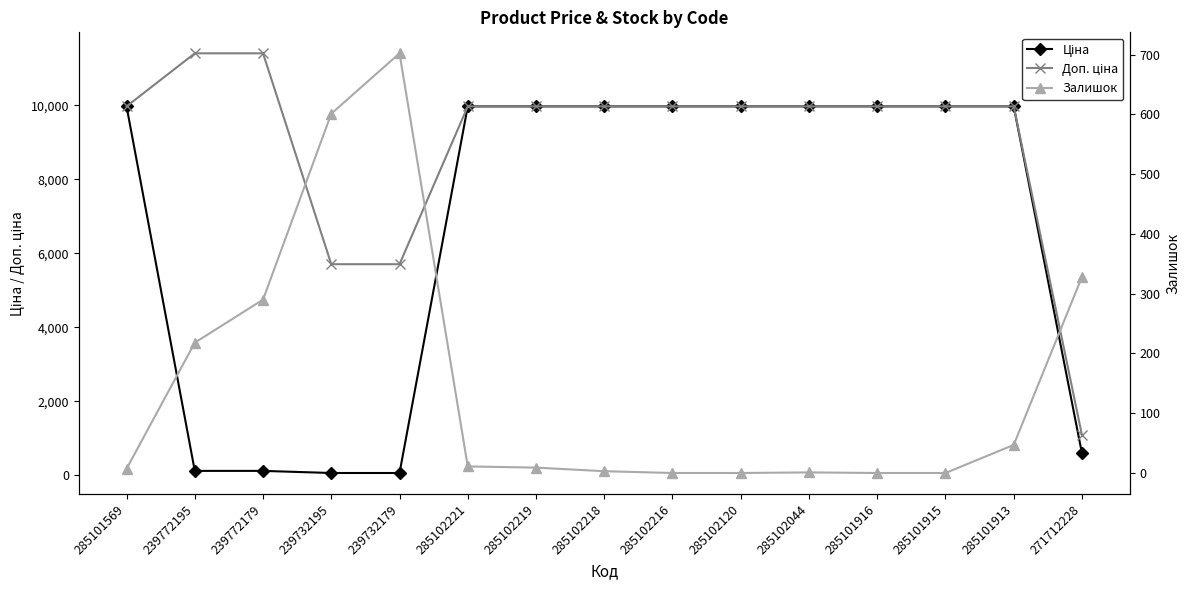

Between 285101569 and 285102120, which is larger?

285101569